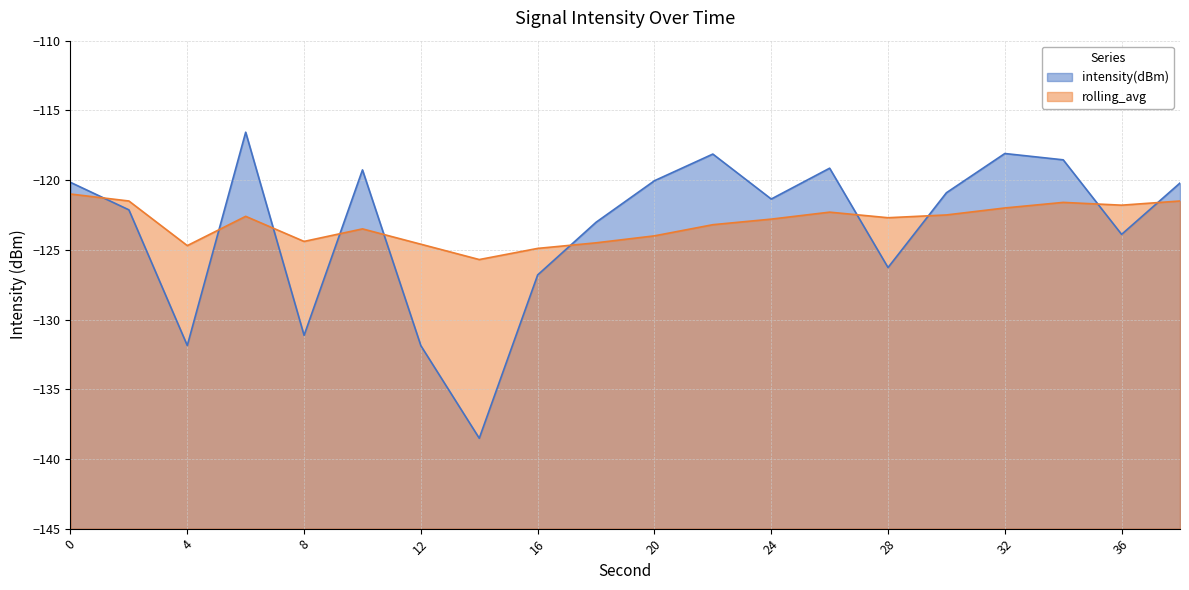

Does the chart have visible grid lines?

Yes